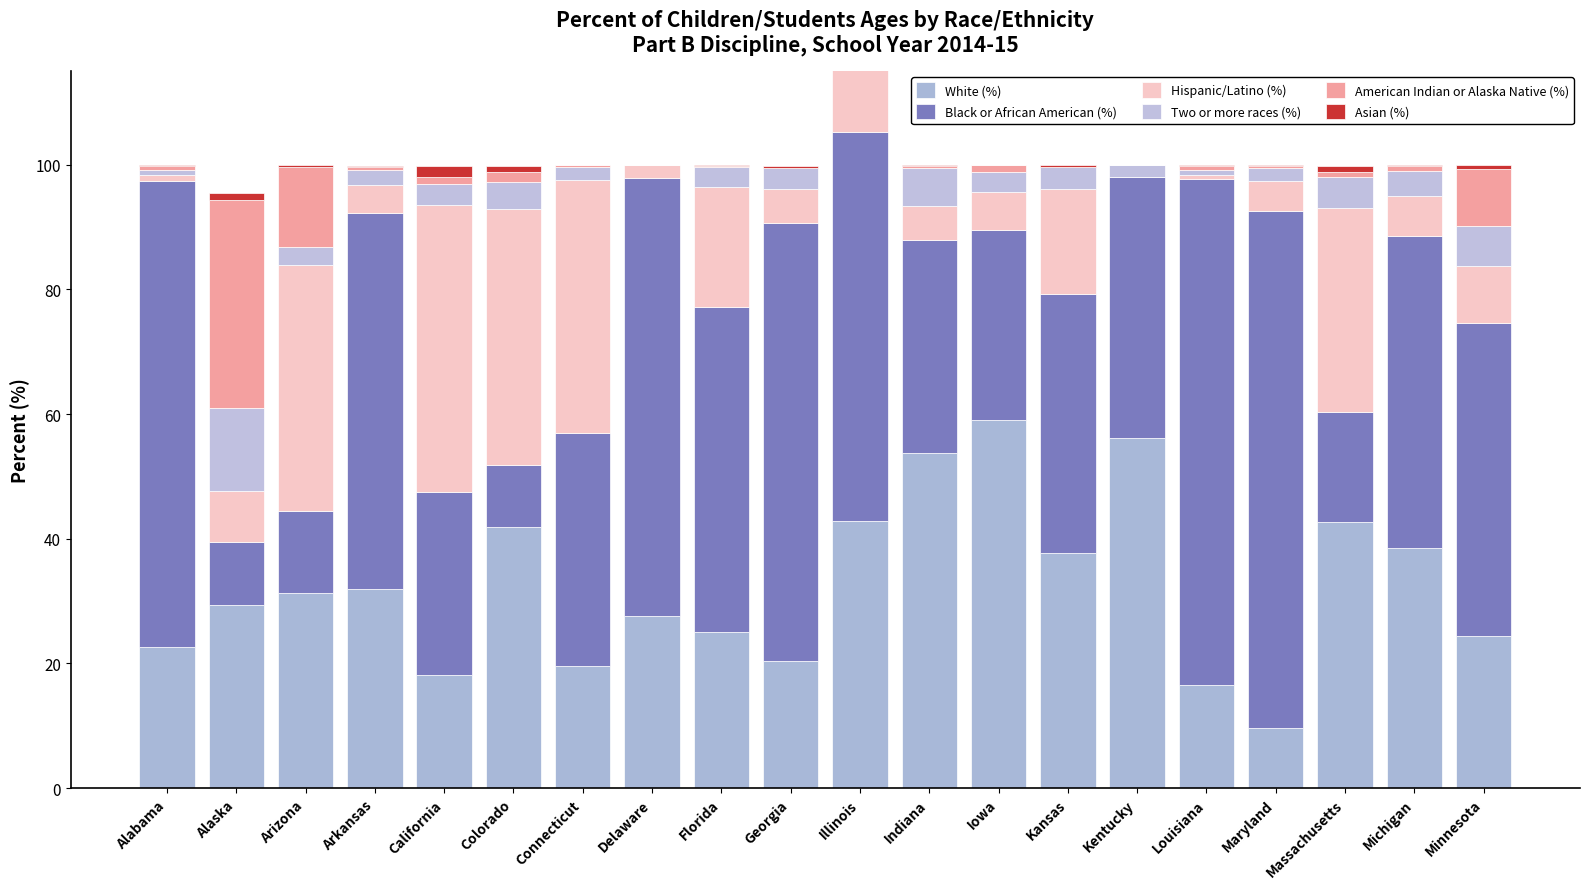

Which series changed the most between Arizona and Iowa?

Hispanic/Latino (%)